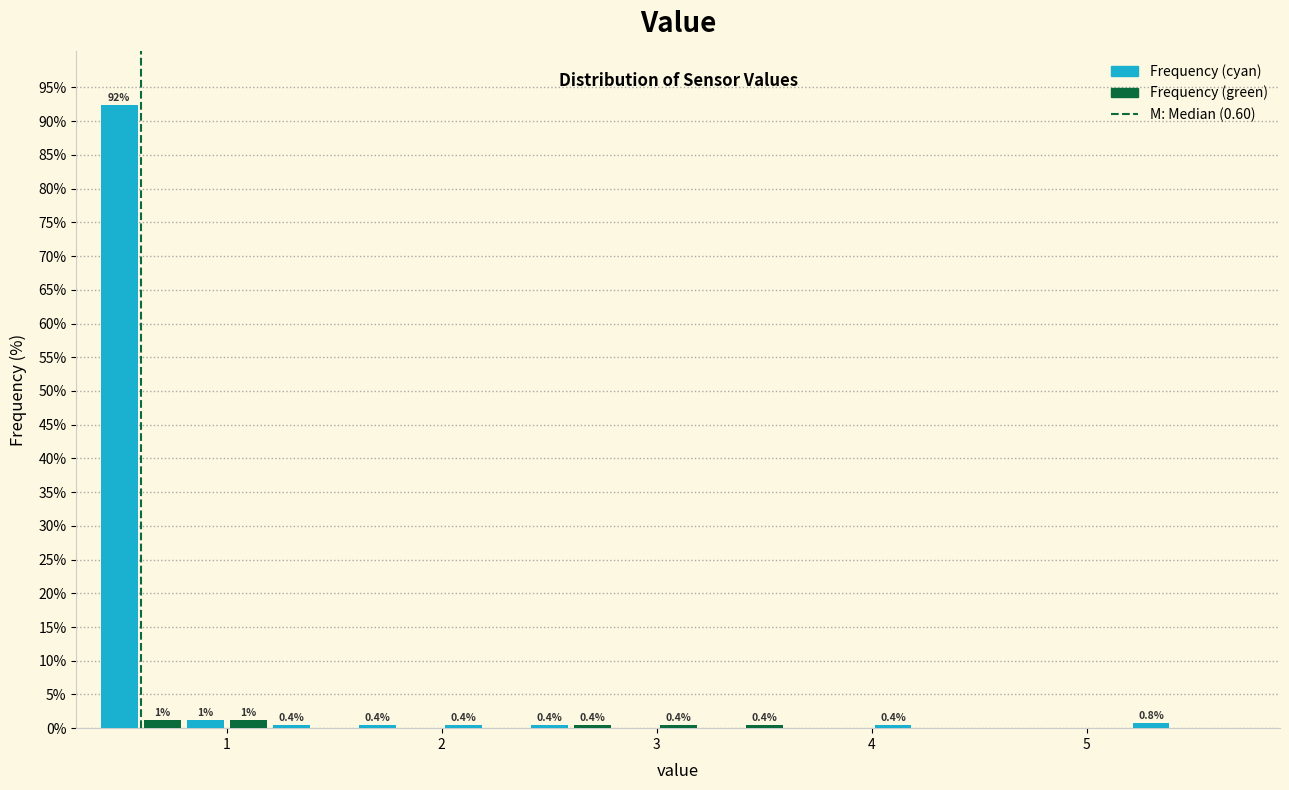

Read against the x-axis, roughly where is the centre of the tallest bar?

0.5